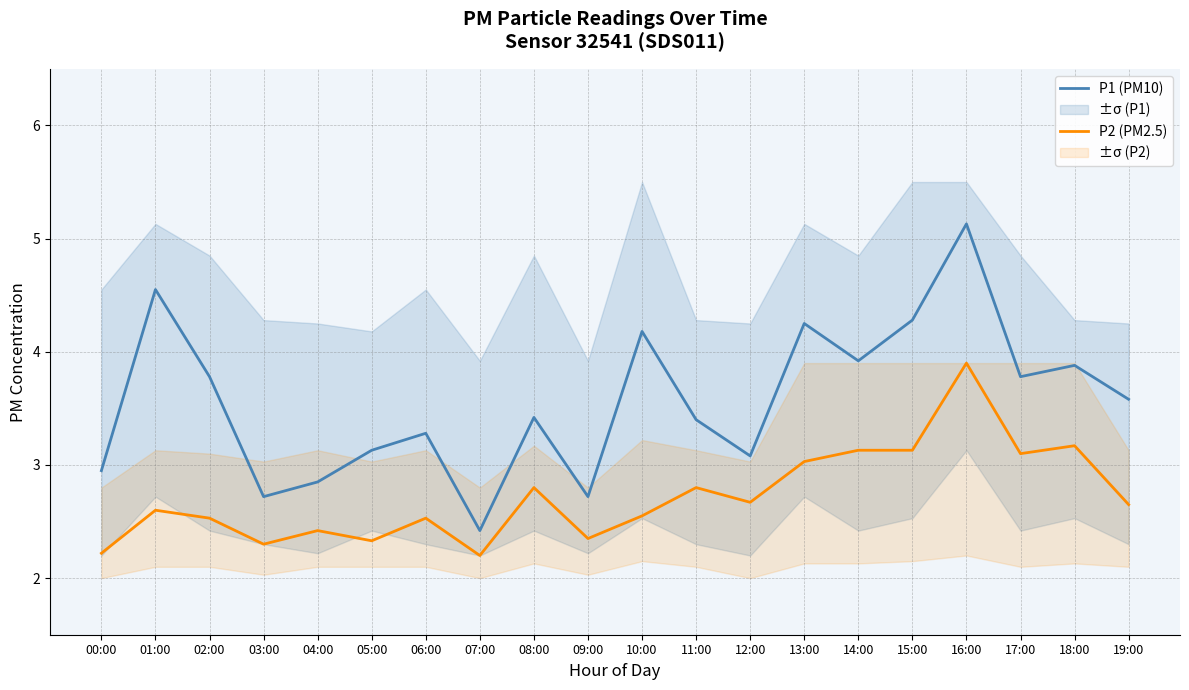

List the series in order of their peak value, lowest first.

P2 (PM2.5), P1 (PM10)